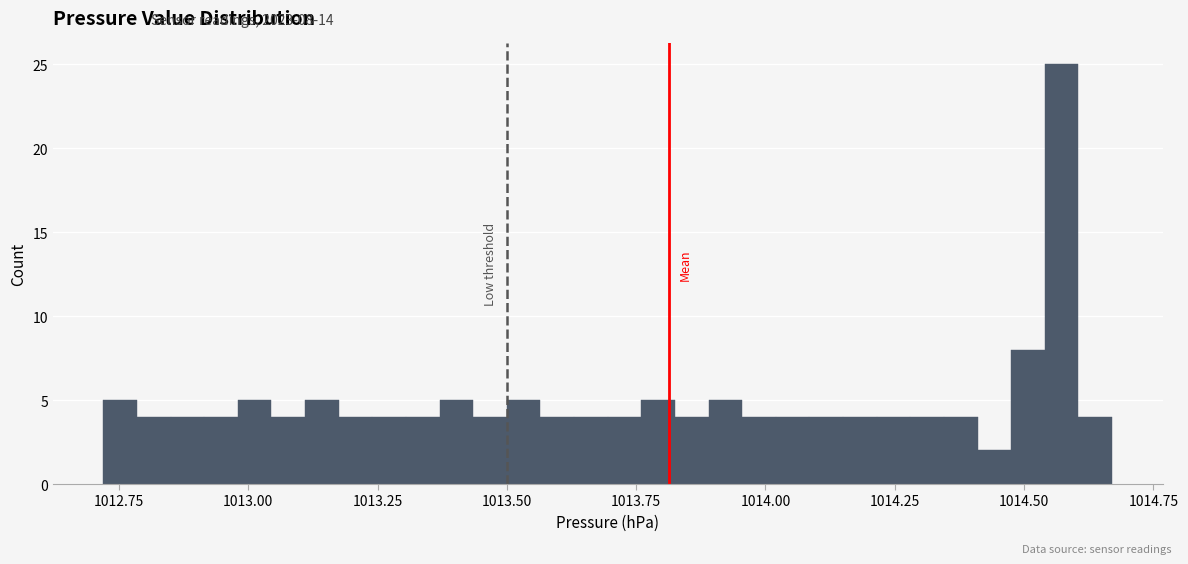

Read against the x-axis, roughly where is the centre of the tallest bar?

1014.55